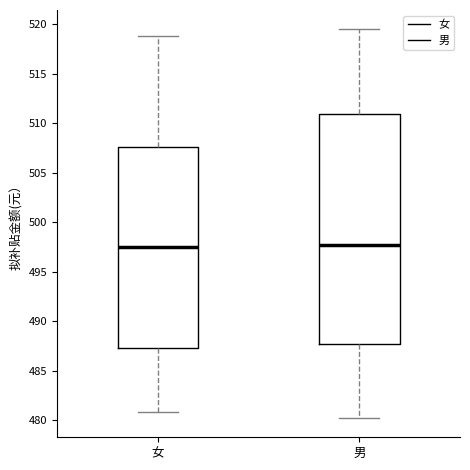

Reading left to right, transcribe this box plot: for each box, give where its median line is, the range the box spans, and where its two whiskers end, as read against the y-axis. The values are not printed on the chart, so give them approximately, as read against the axis.

女: median 497.5, box 487.5 to 507.5, whiskers 481.0 to 519.0
男: median 497.5, box 487.5 to 511.0, whiskers 480.0 to 519.5